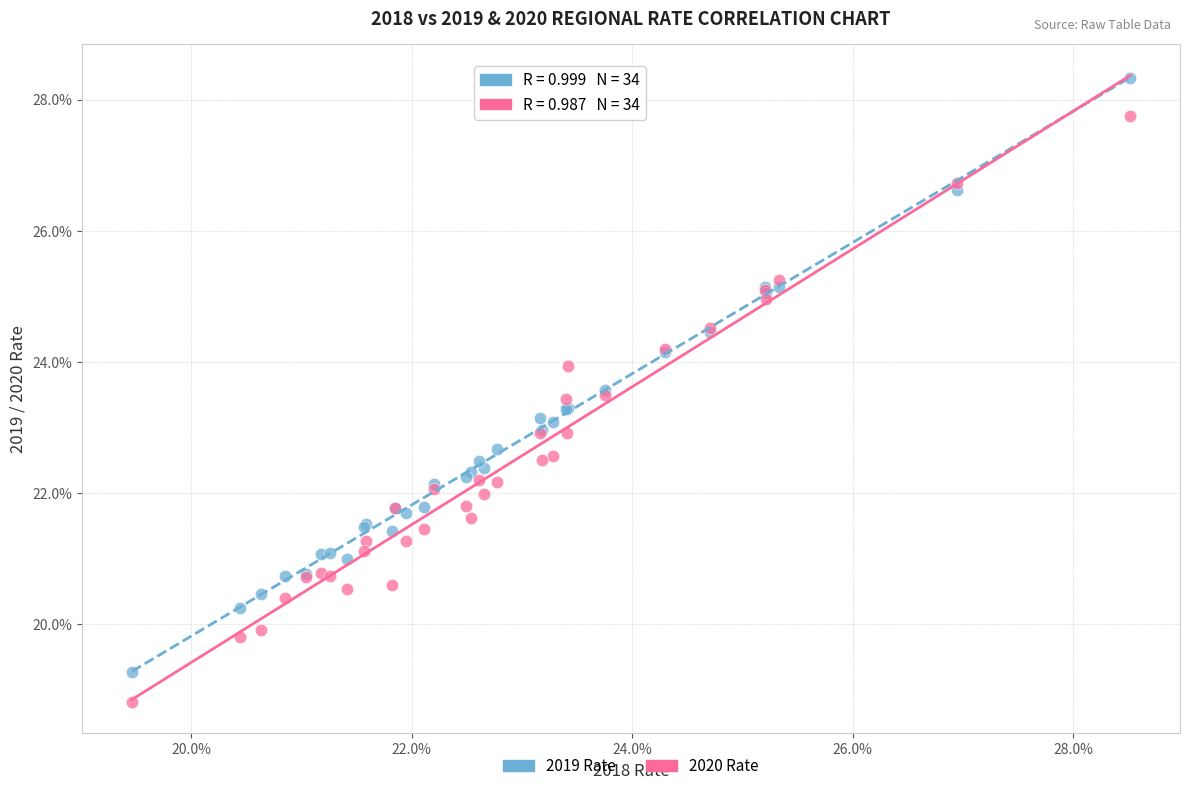

Which series has the widest spread of Y values?

2019 Rate